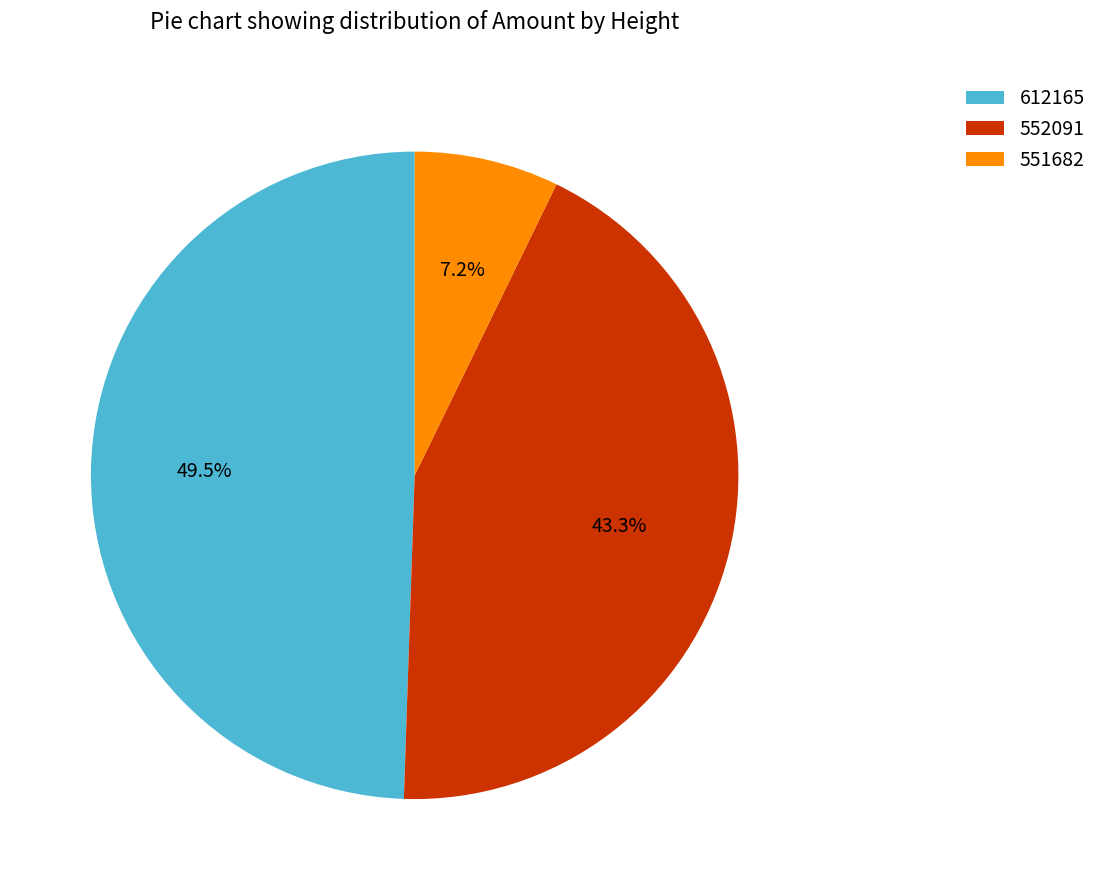

Which slice is the largest?

612165